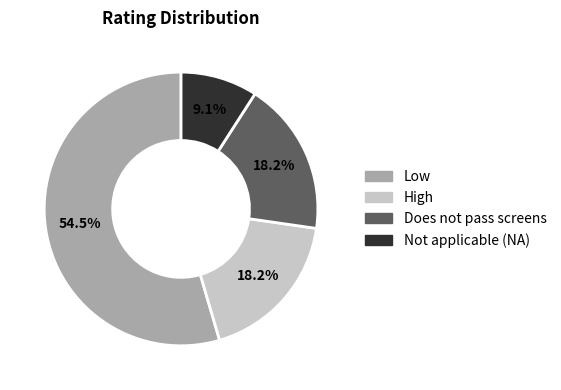

Does Does not pass screens account for over 50% of the chart?

No